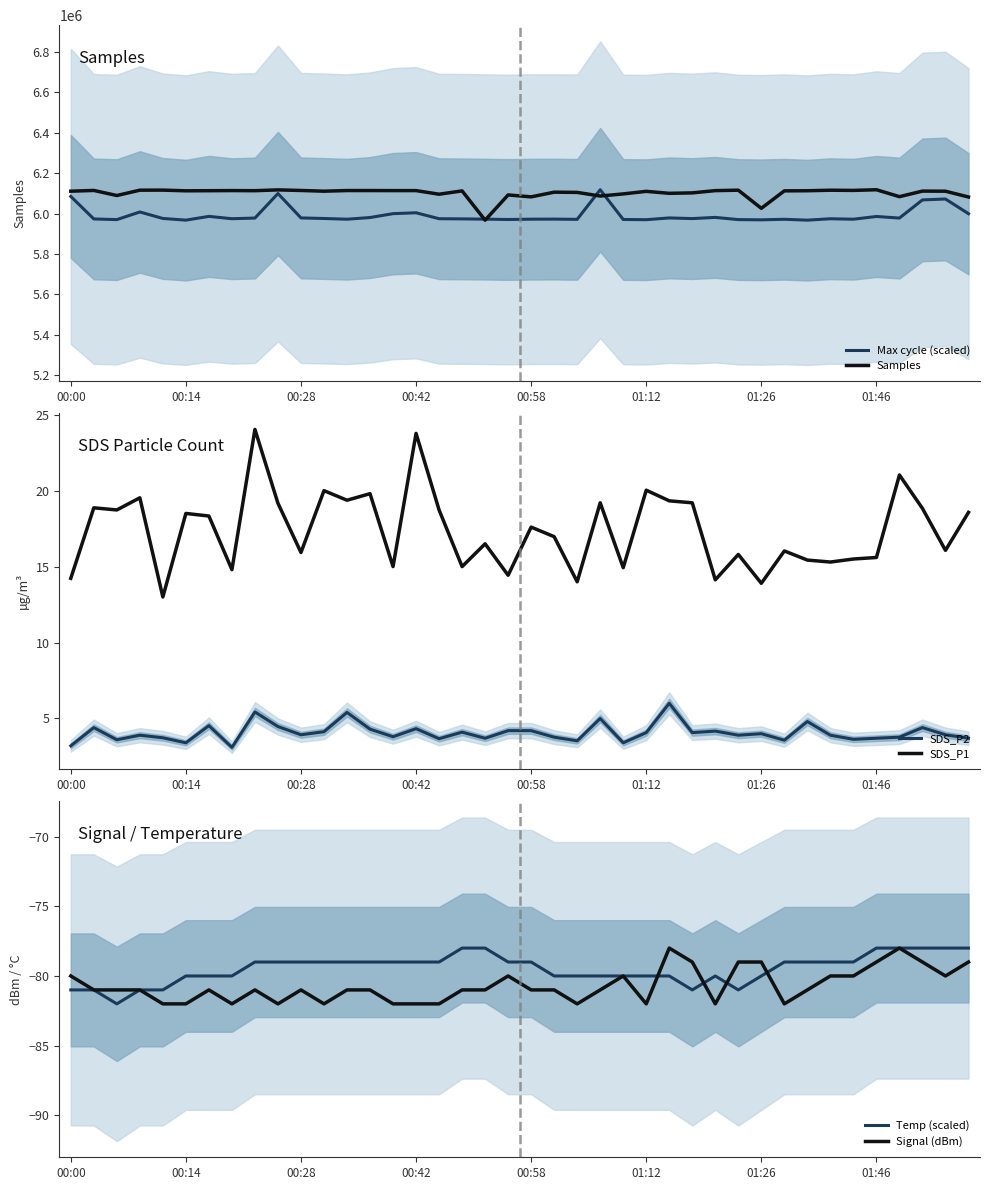

At which category is the sum across all series the highest?

9